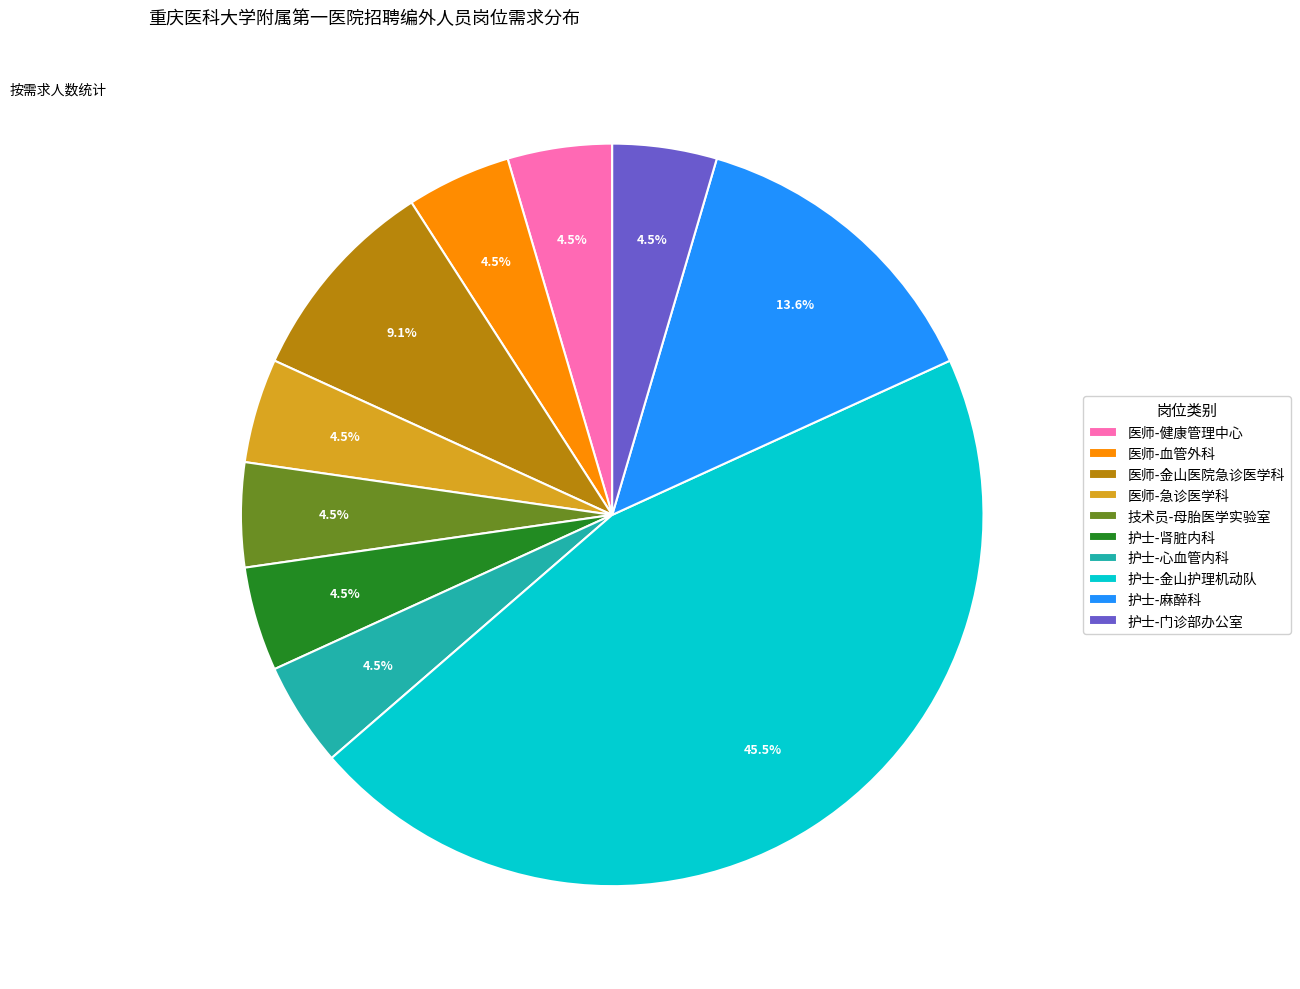

How many segments does this pie chart have?

10